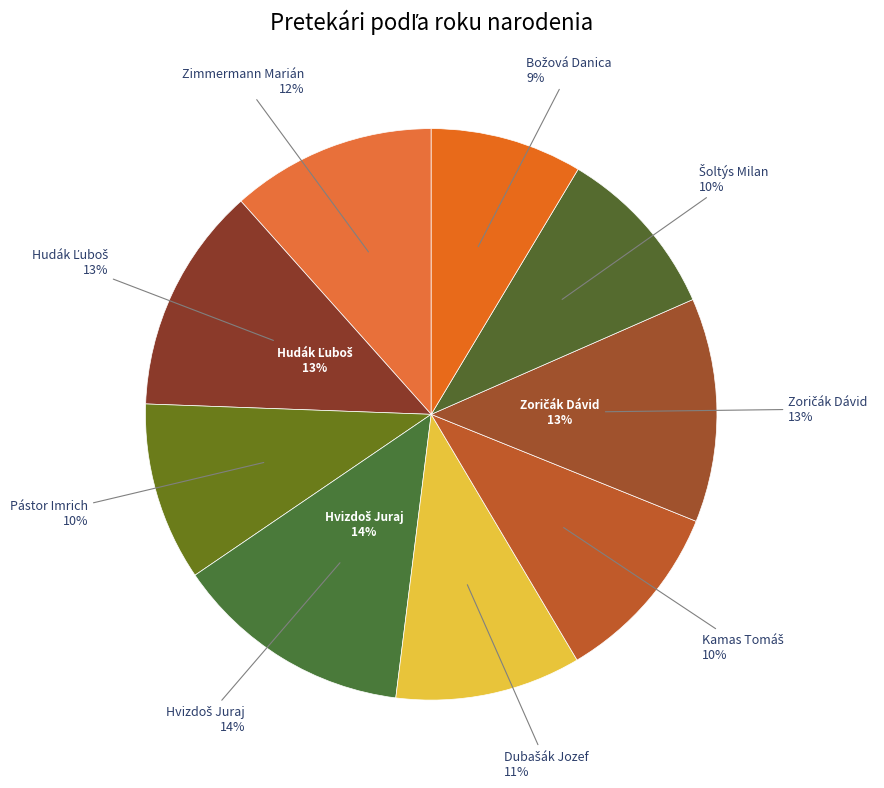

Which category has the smallest portion of the pie?

Božová Danica